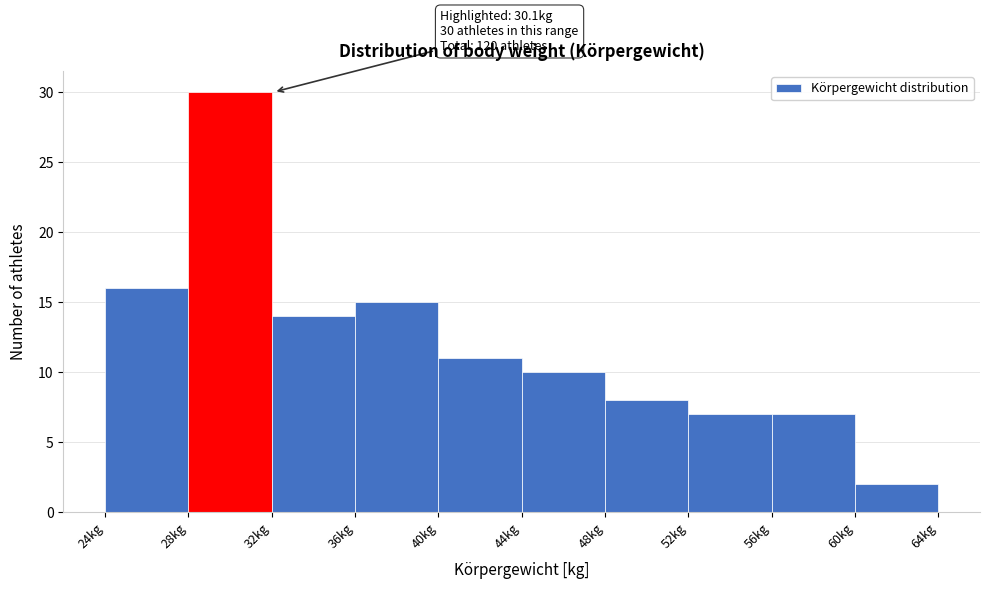

Which range on the x-axis has the tallest bar?

28 to 32